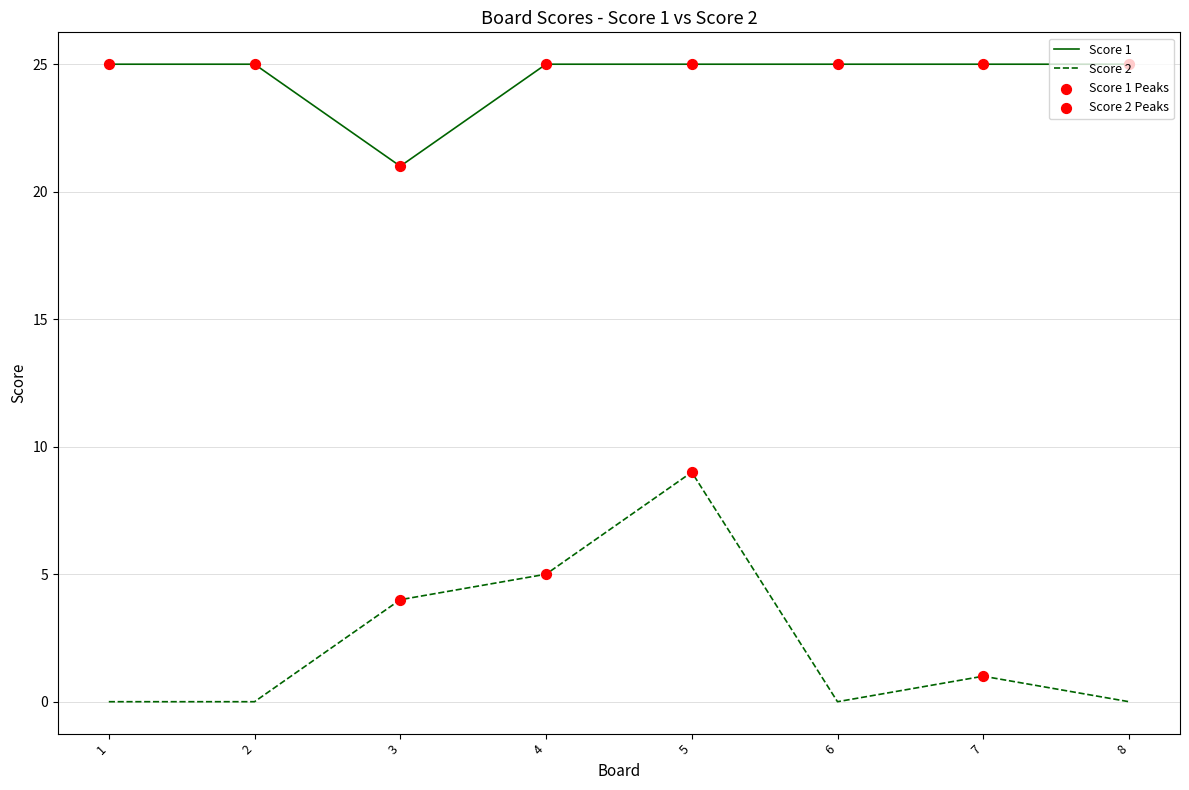

Which series has the widest spread of values?

Score 2